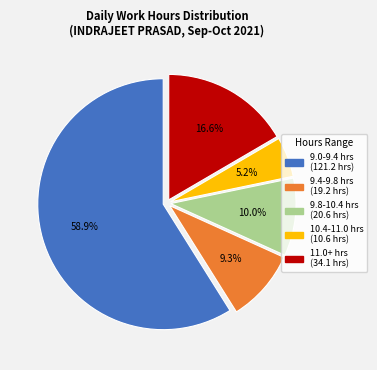

Is there any slice that represents more than half of the pie?

Yes